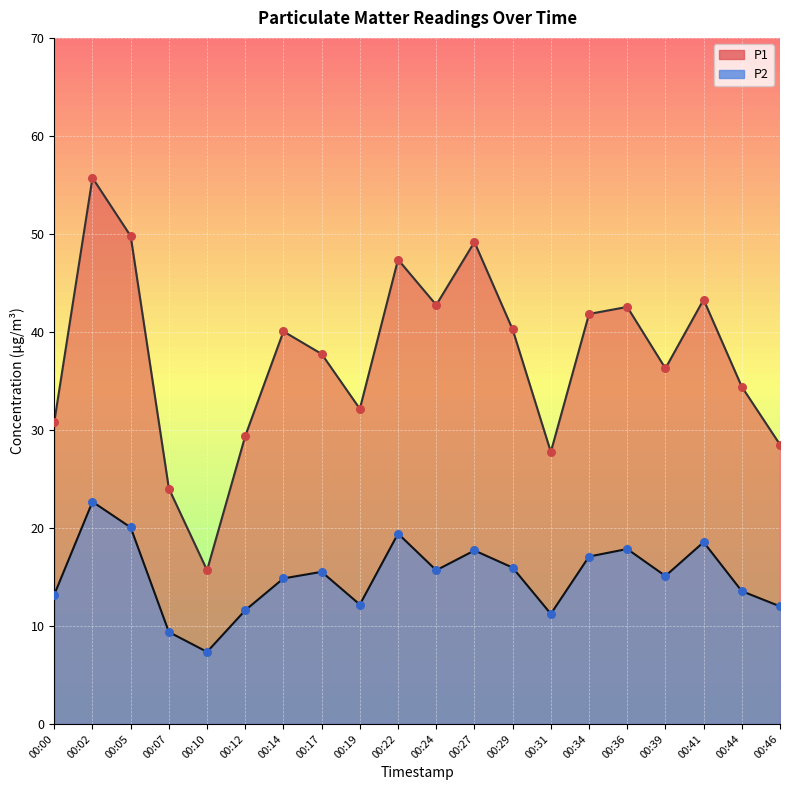

Which series reaches the maximum Y coordinate?

P1